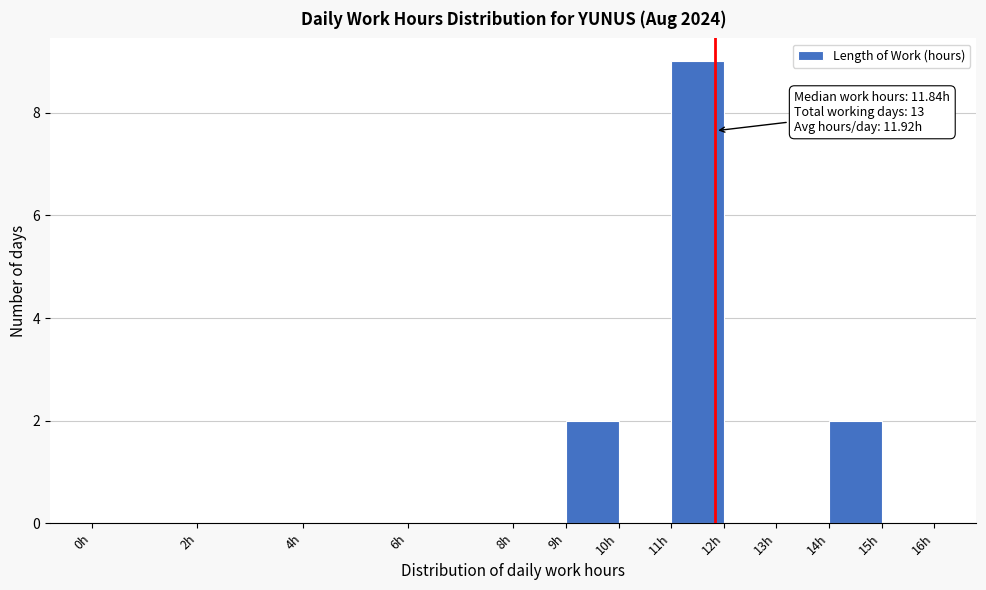

Which range on the x-axis has the tallest bar?

11 to 12